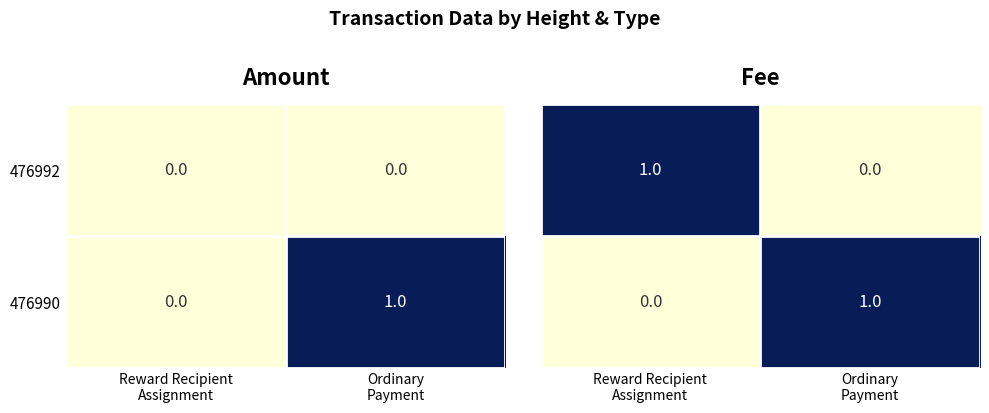

True or false: 476992 has a value of 0 at Ordinary Payment.

True